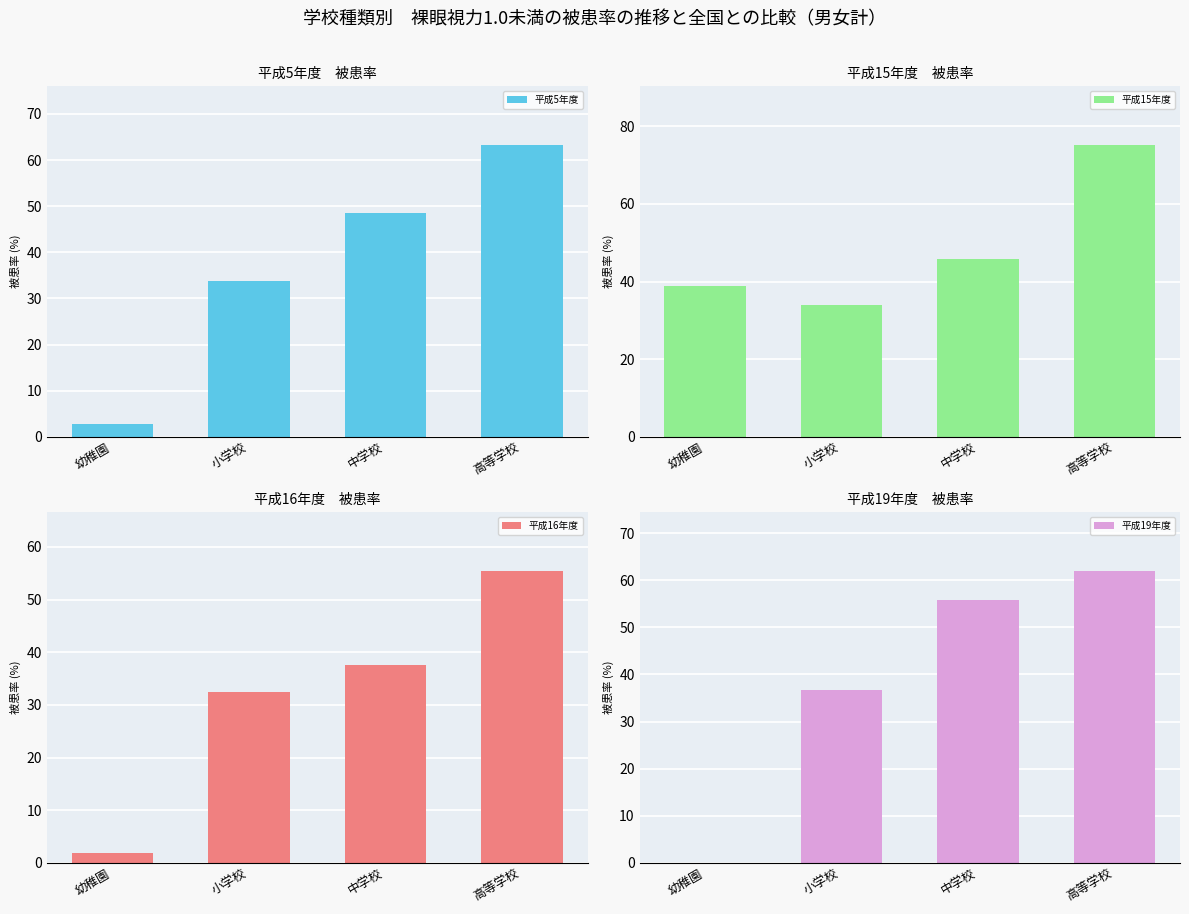

What position from the right is 中学校?

2